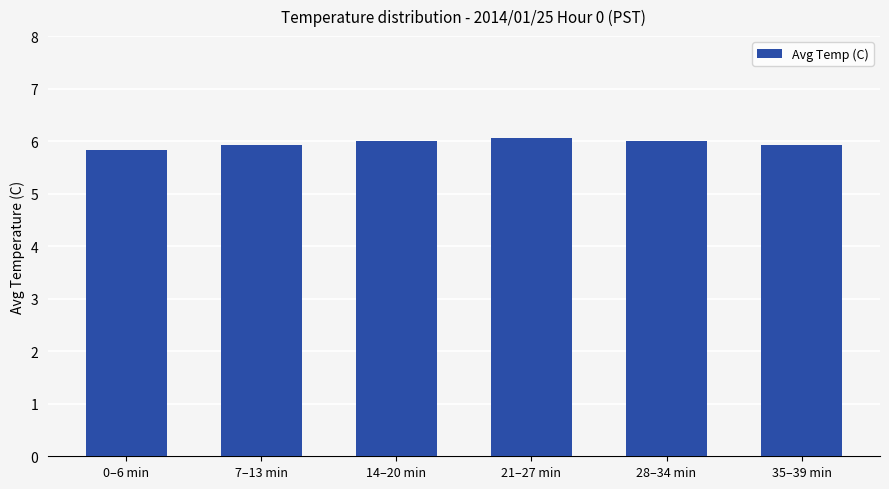

What is the label of the 5th bar from the left?

28–34 min